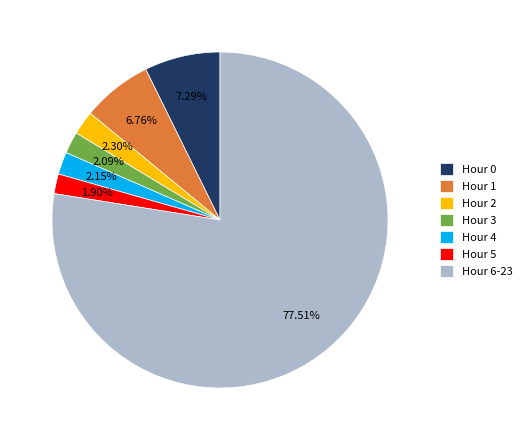

True or false: Hour 0 accounts for 1% of the total.

False